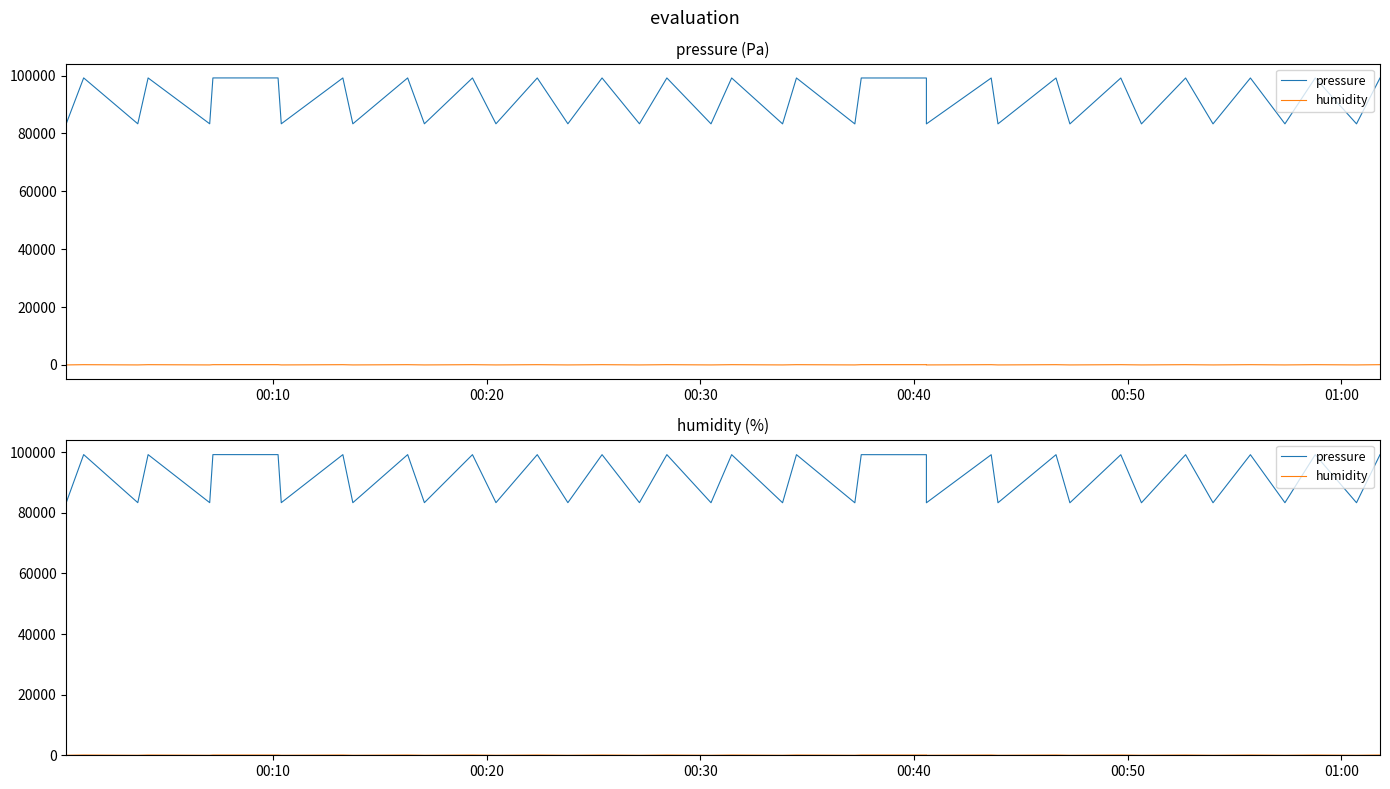

Reading right to left, what are all the values shown in this chart?

pressure: 99165.1	83317.8	99168.8	83322.5	99161.7	83309.8	99162.9	83306.6	99159.6	83297.1	99159.9	83303.4	99160.2	83300.3	99161.0	99170.2	83290.8	99169.5	83306.7	99171.8	83316.2	99176.4	83335.2	99173.9	83336.7	99174.4	83336.8	99174.8	83338.3	99183.3	83327.2	99179.2	83335.2	99181.7	99185.7	83333.6	99184.5	83333.5	99194.7	83339.8
humidity: 82.9	0.0	83.1	0.0	83.0	0.0	82.9	0.0	83.0	0.0	82.8	0.0	82.8	0.0	82.6	82.7	0.0	82.6	0.0	82.6	0.0	82.7	0.0	82.5	0.0	82.3	0.0	82.4	0.0	82.2	0.0	82.0	0.0	82.3	82.1	0.0	82.0	0.0	81.8	0.0